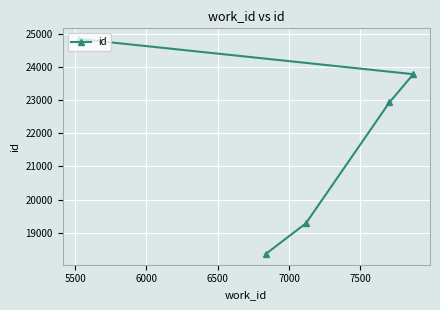

Reading left to right, transcribe all the data shown in this chart.

24853	18353	19278	22935	23791